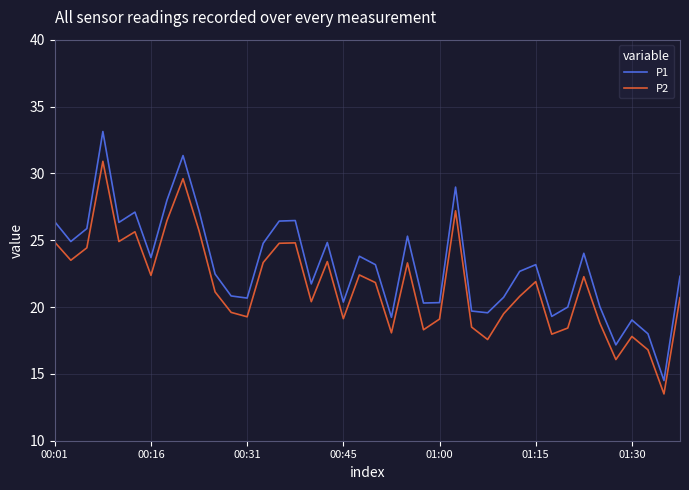

What is the lowest value of the P1 series?

14.5